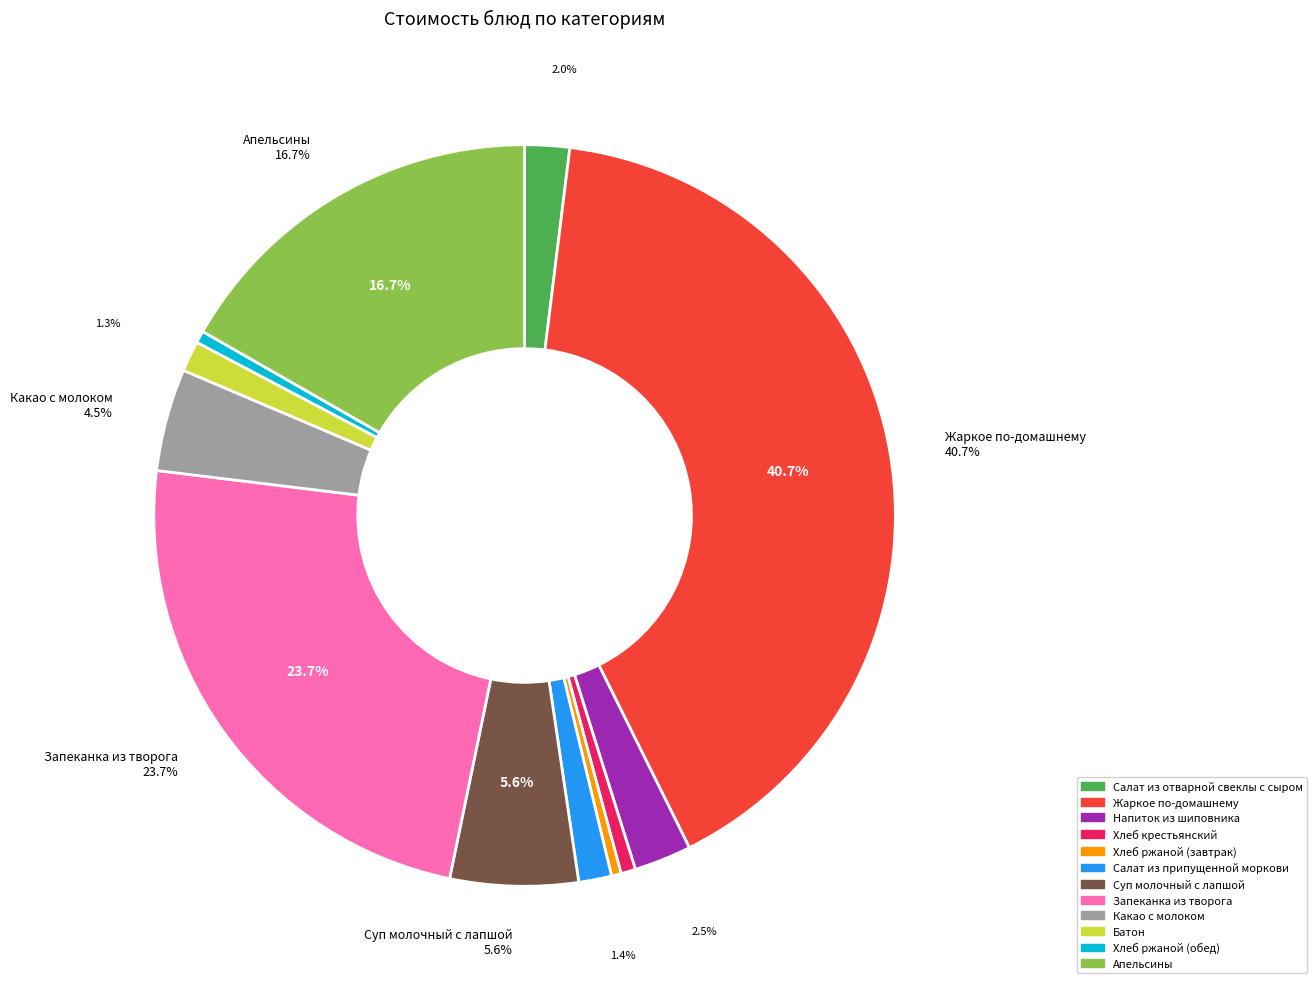

What is the ratio of the value at Салат из отварной свеклы с сыром to the value at Хлеб ржаной (обед)?

3.7